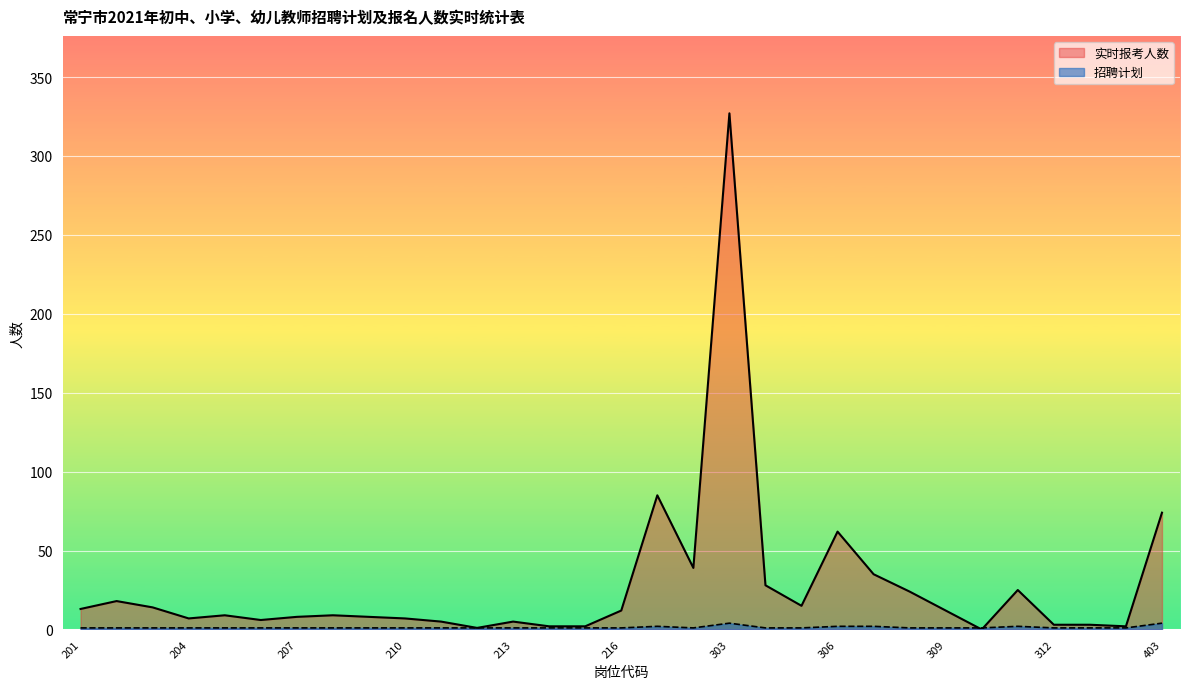

Reading left to right, list all the values displayed in this chart.

实时报考人数: 13	18	14	7	9	6	8	9	8	7	5	1	5	2	2	12	85	39	327	28	15	62	35	24	12	0	25	3	3	2	74
招聘计划: 1	1	1	1	1	1	1	1	1	1	1	1	1	1	1	1	2	1	4	1	1	2	2	1	1	1	2	1	1	1	4